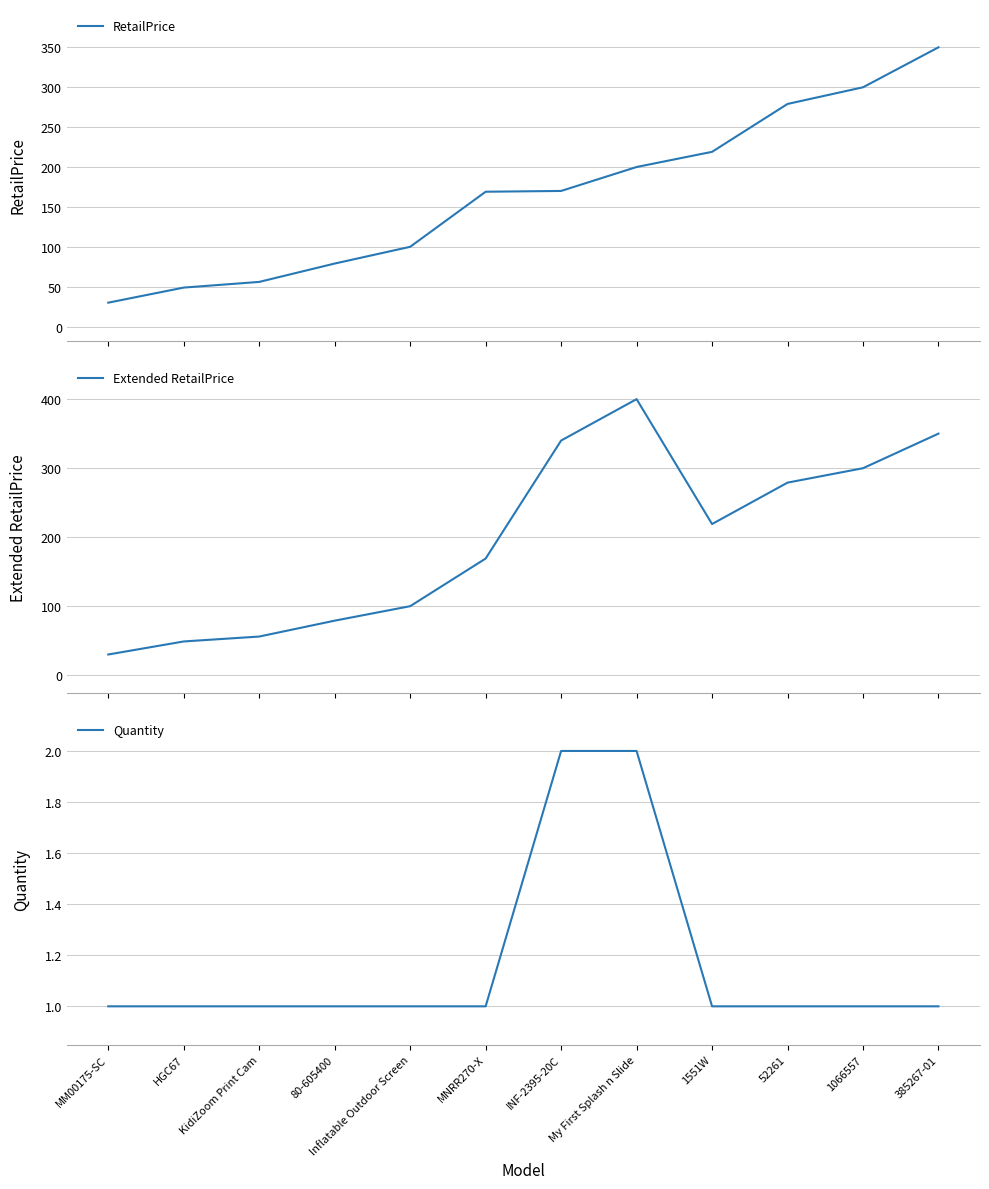

True or false: Quantity and RetailPrice cross at least once.

False